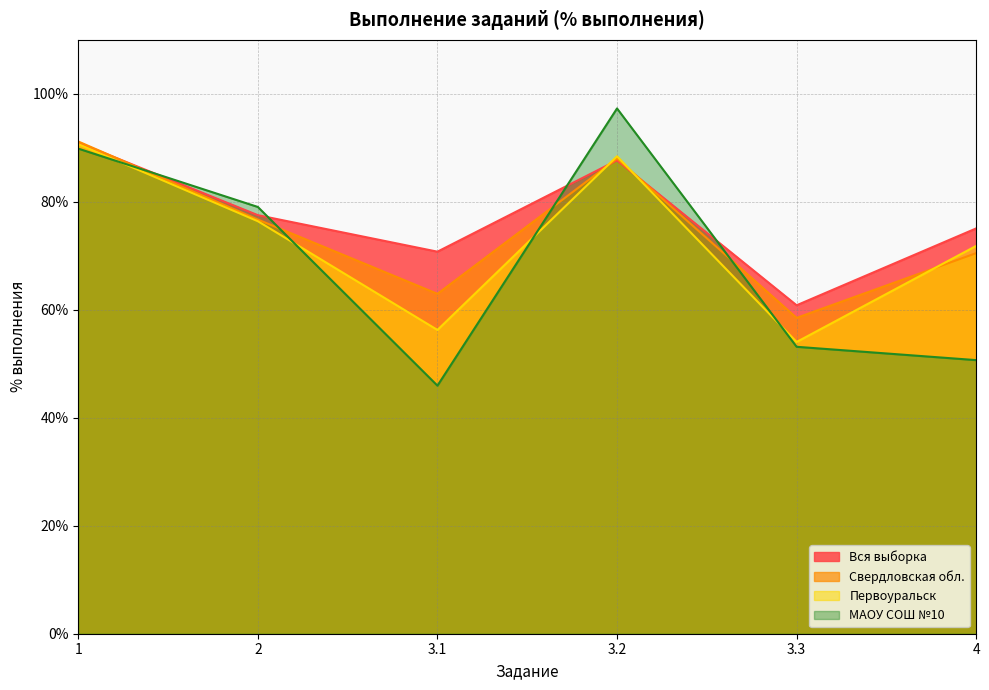

True or false: Вся выборка and Первоуральск intersect in this chart.

True